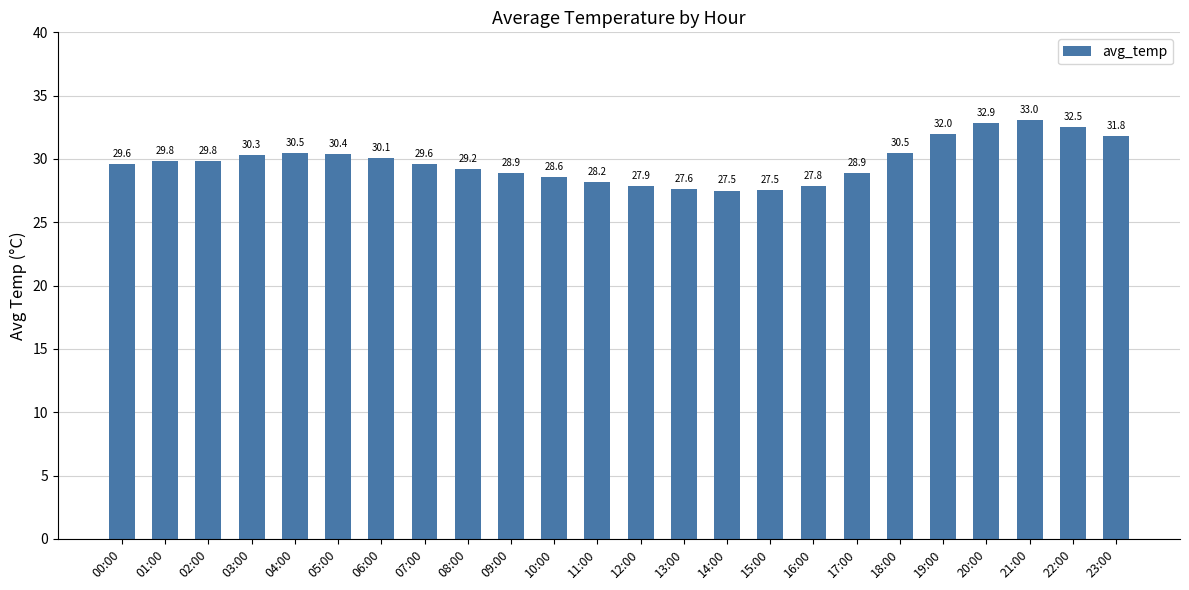

Read the value at 01:00.

29.8